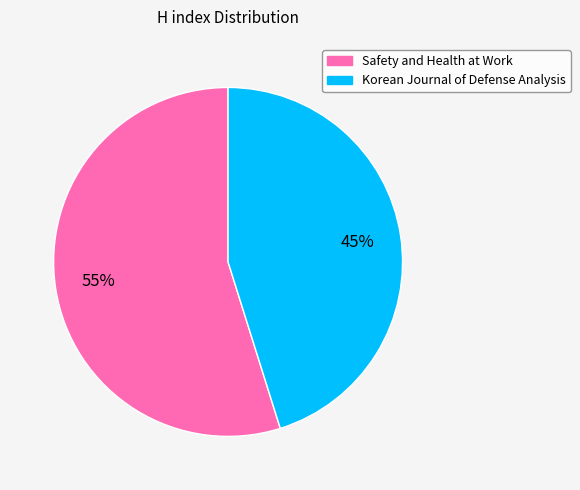

To the nearest percent, what portion does Safety and Health at Work represent?

55%